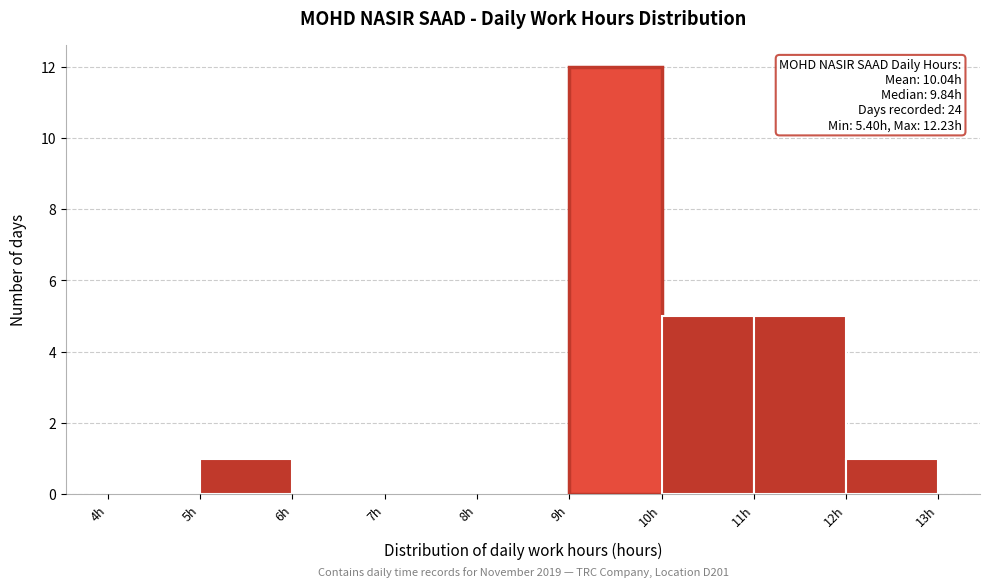

Over which range of the x-axis is the bar tallest?

9 to 10